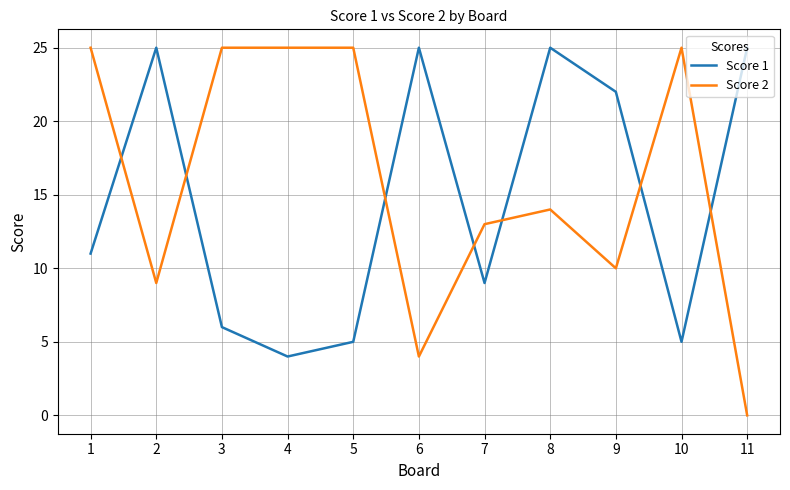

Rank the series at 10 from lowest to highest value.

Score 1, Score 2